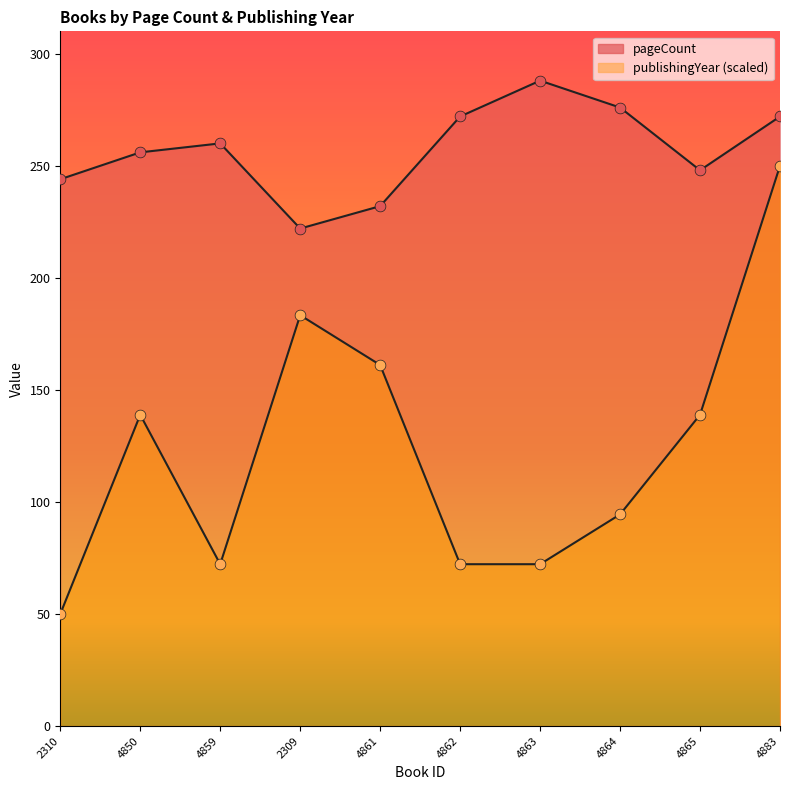

Which series reaches the maximum Y coordinate?

pageCount